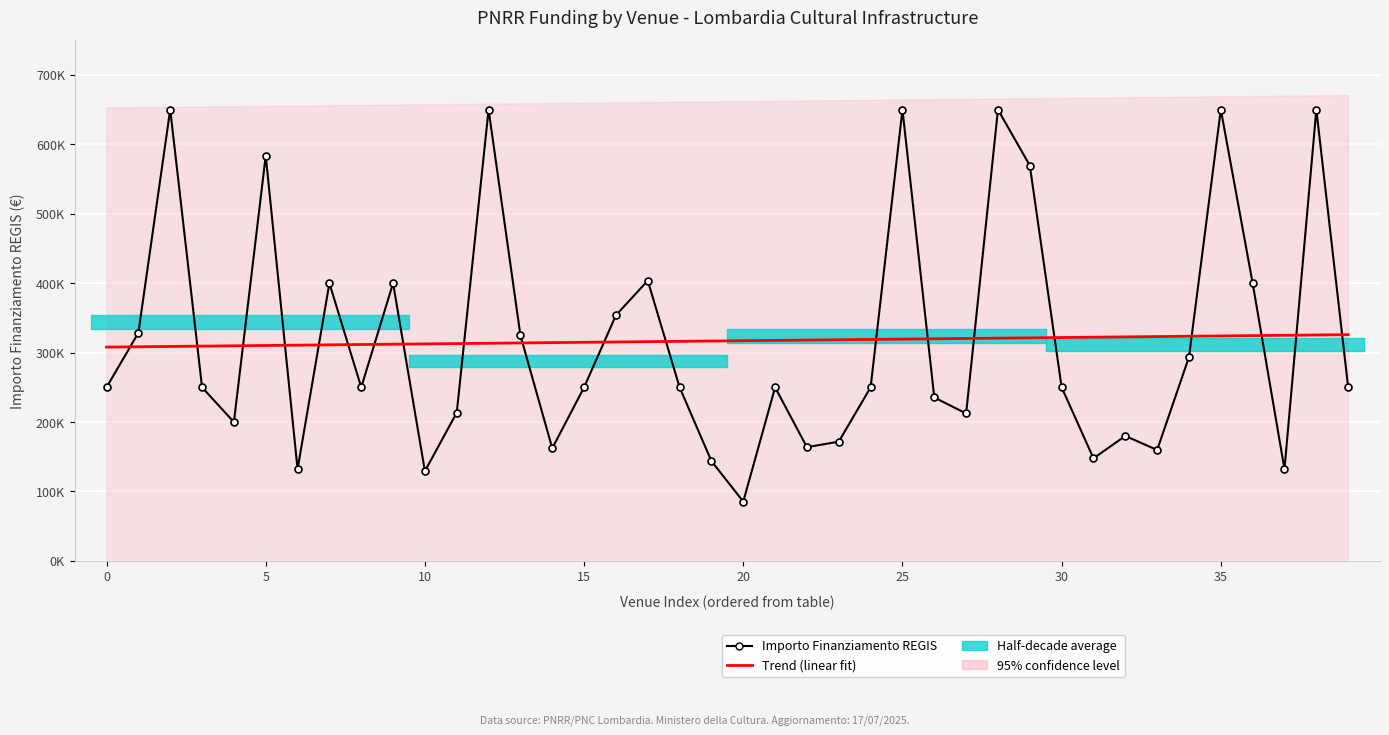

What is the greatest value displayed?

650000.0